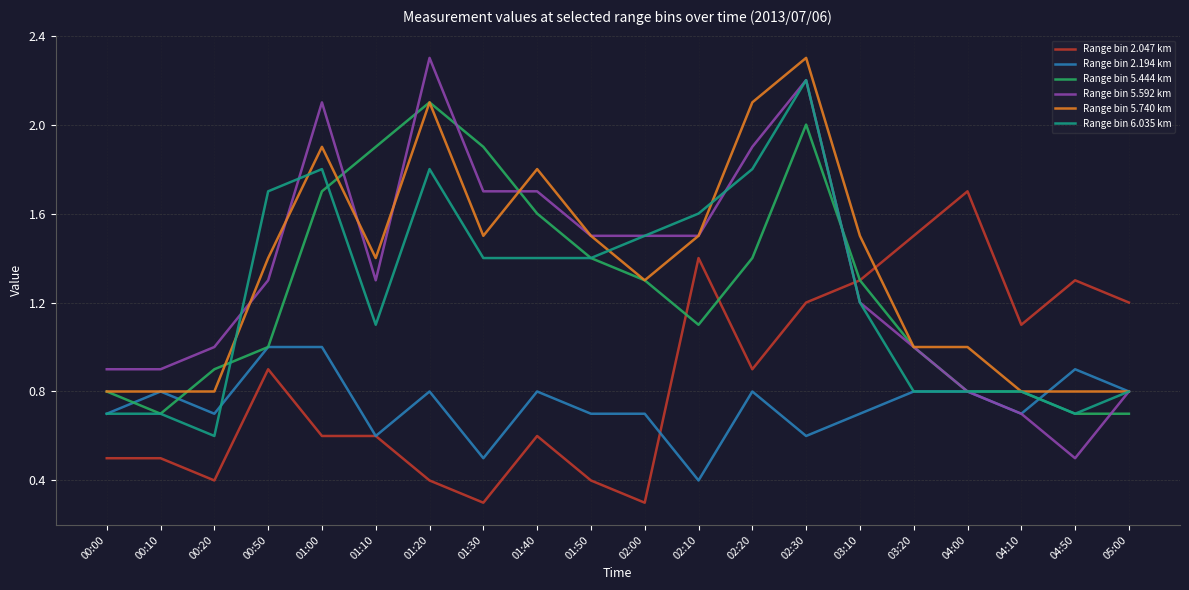

How many lines are shown in the chart?

6